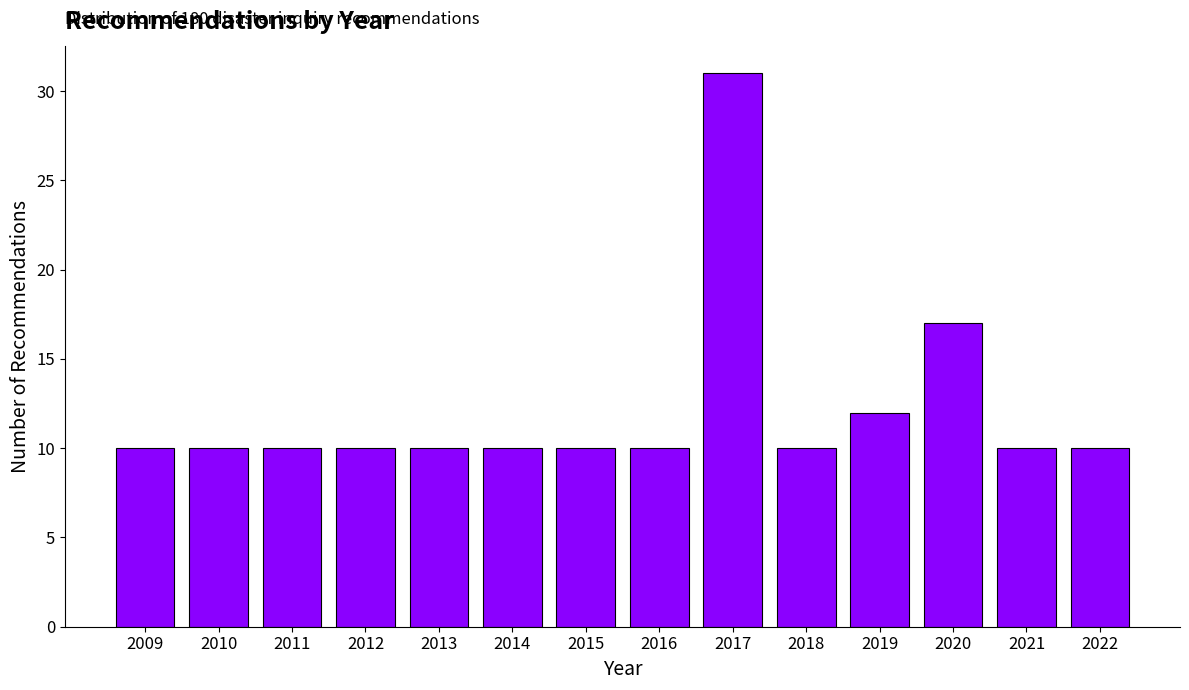

Reading left to right, transcribe all the data shown in this chart.

2009=10	2010=10	2011=10	2012=10	2013=10	2014=10	2015=10	2016=10	2017=31	2018=10	2019=12	2020=17	2021=10	2022=10